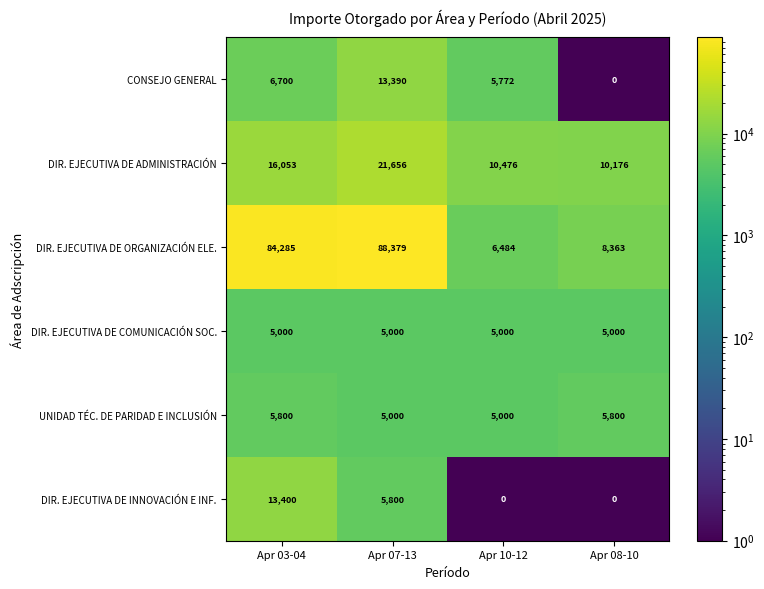

At which category is the sum across all series the highest?

Apr 07-13